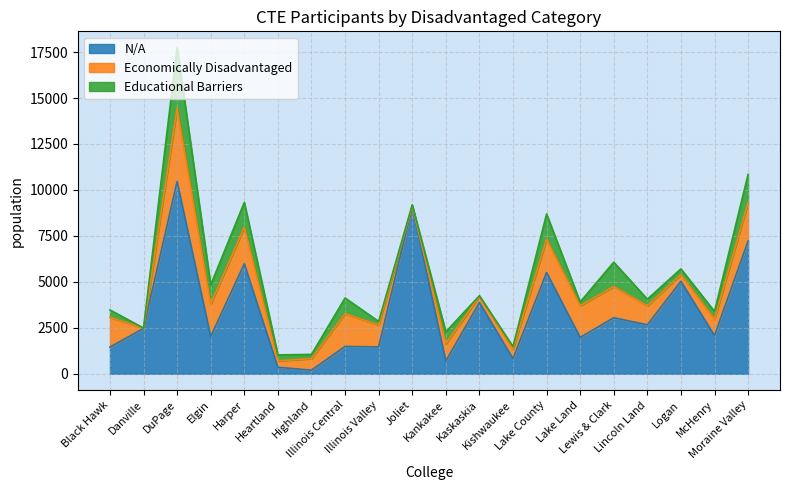

Read the Economically Disadvantaged value at Illinois Valley.

1192